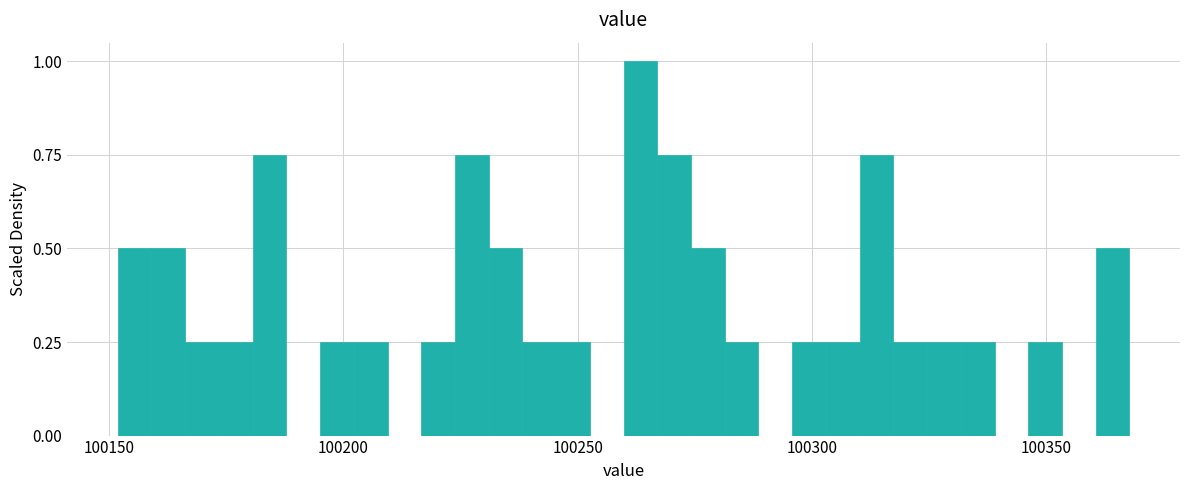

Read against the x-axis, roughly where is the centre of the tallest bar?

100265